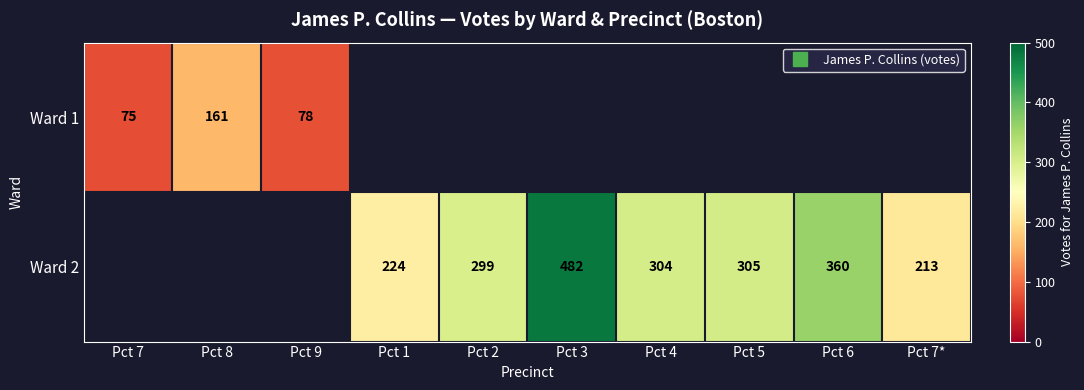

What is the sum of the Ward 2 values at Pct 7* and Pct 4?

517.0